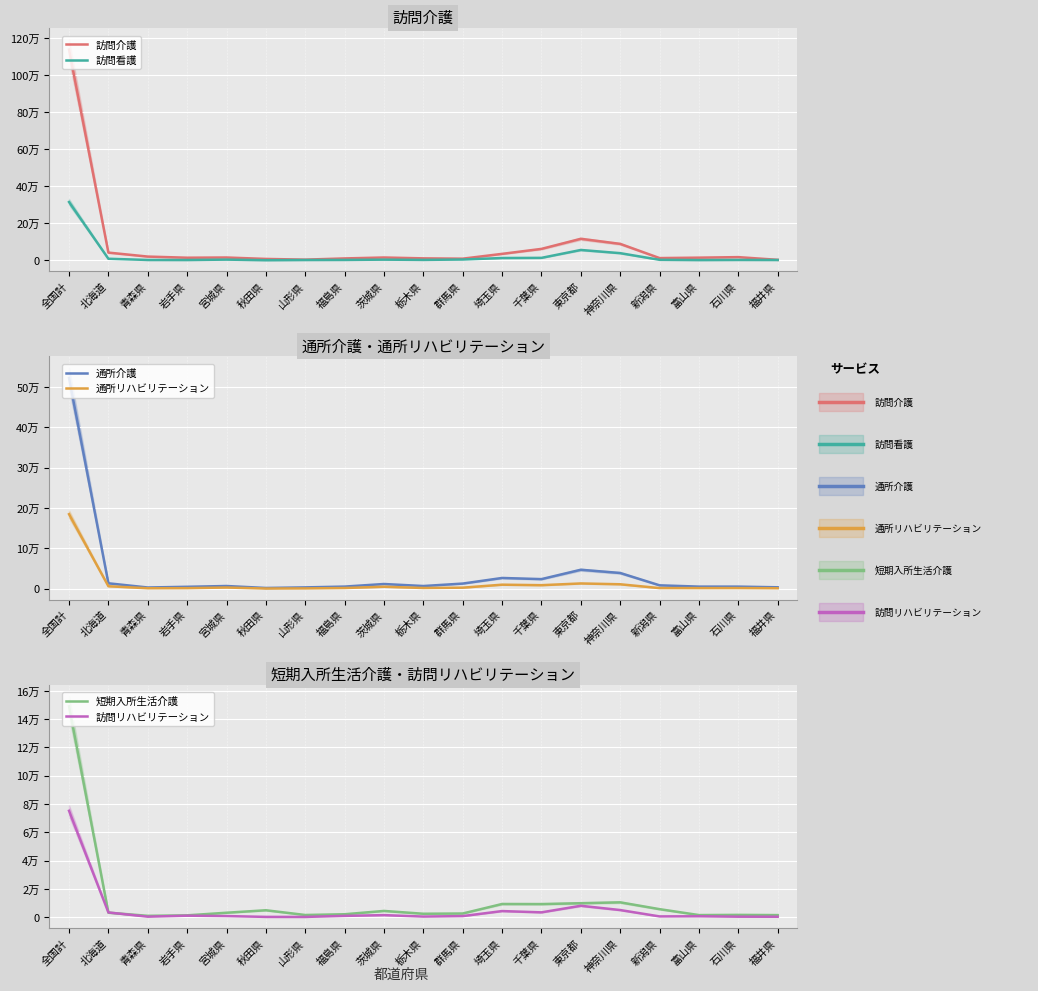

At 東京都, list the series in order from smallest to largest.

訪問リハビリテーション, 短期入所生活介護, 通所リハビリテーション, 通所介護, 訪問看護, 訪問介護